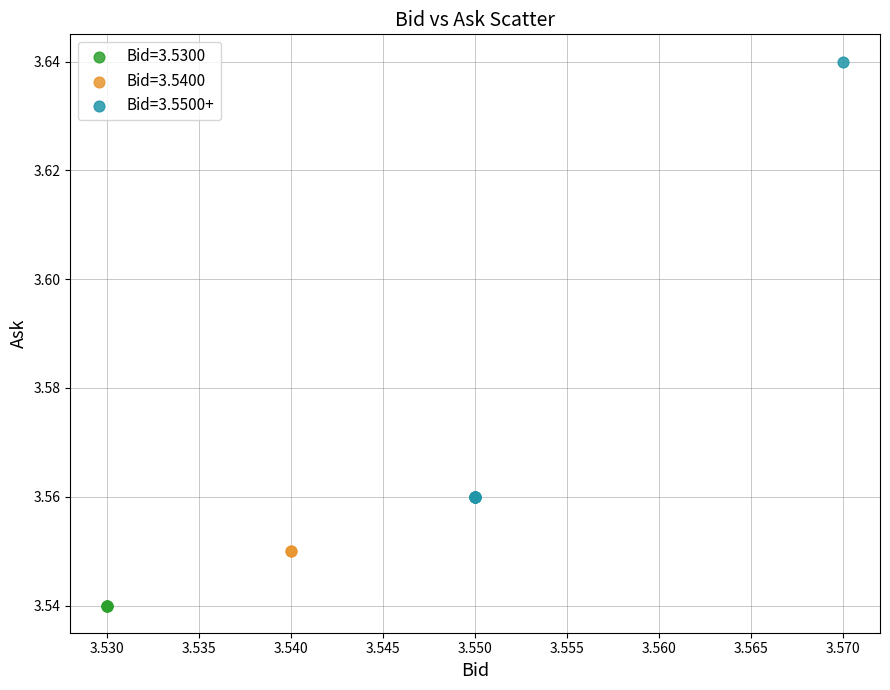

What are all the series names shown in the legend?

Bid=3.5300, Bid=3.5400, Bid=3.5500+